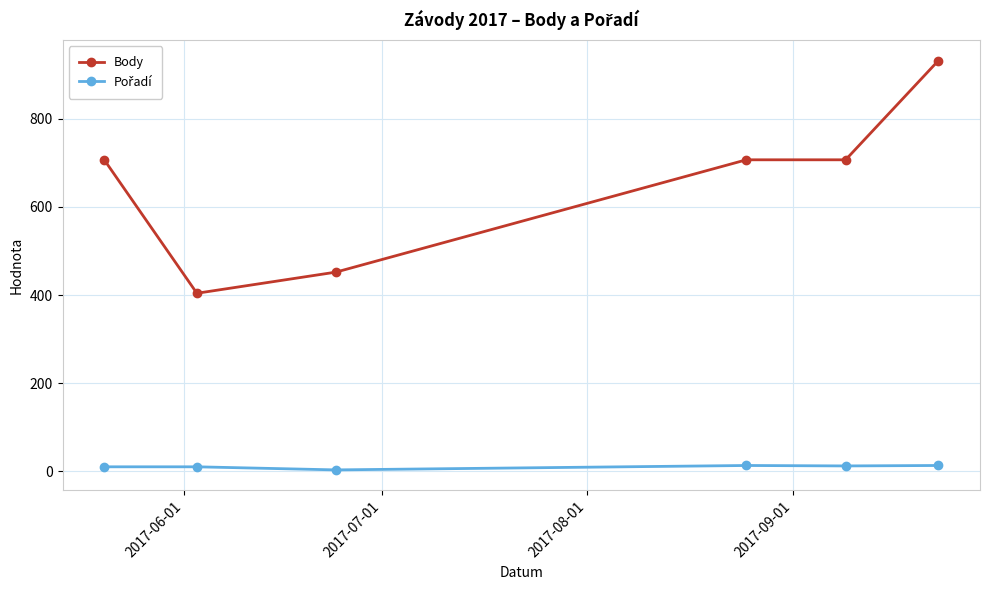

At how many categories does at least one series exceed 69?

6